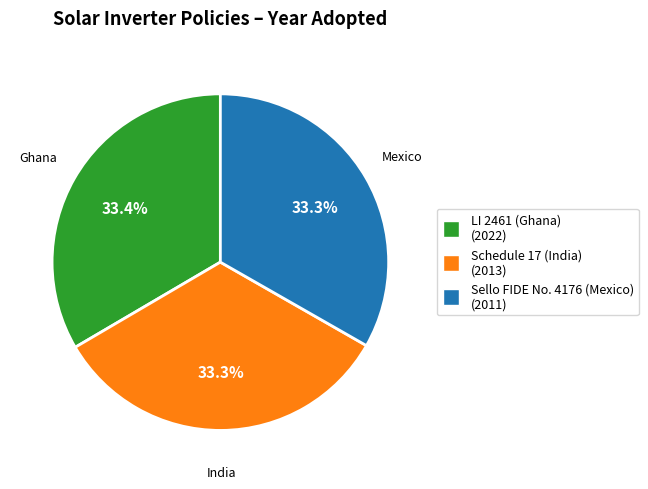

The Schedule 17 (India) slice represents 24% of the pie. True or false?

False